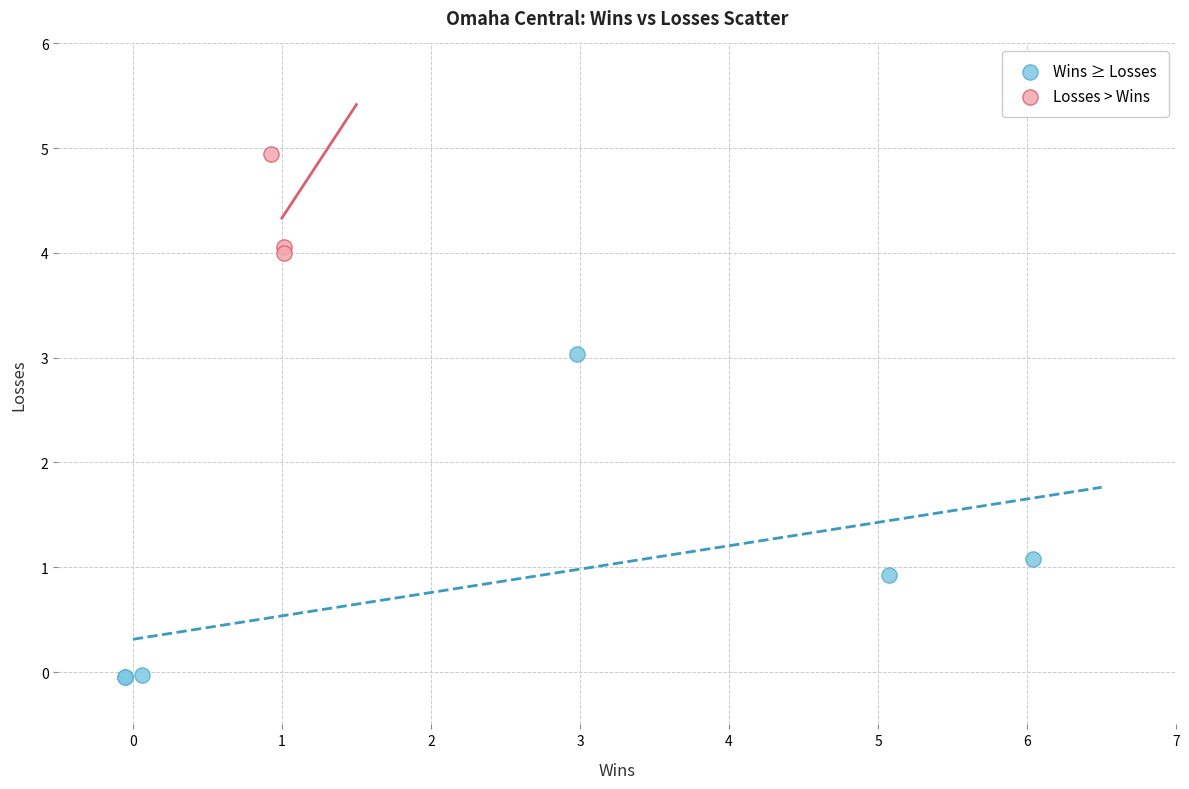

Which series has the widest spread of Y values?

Wins ≥ Losses